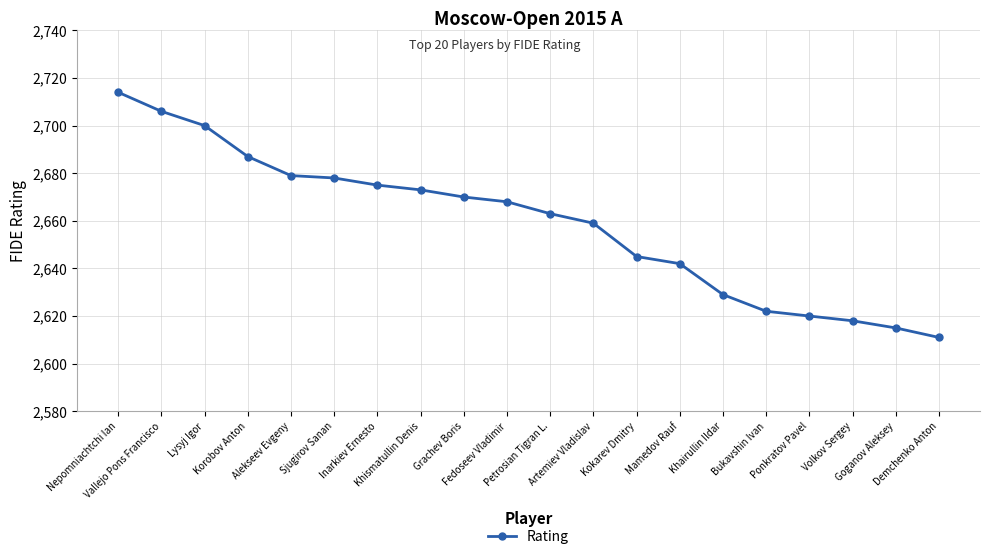

What is the ratio of the value at Artemiev Vladislav to the value at Khismatullin Denis?

1.0